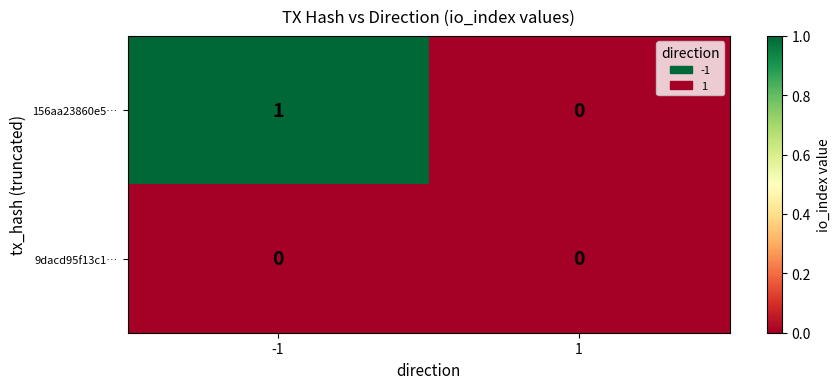

True or false: 9dacd95f13c1… has a value of 0 at 1.

True